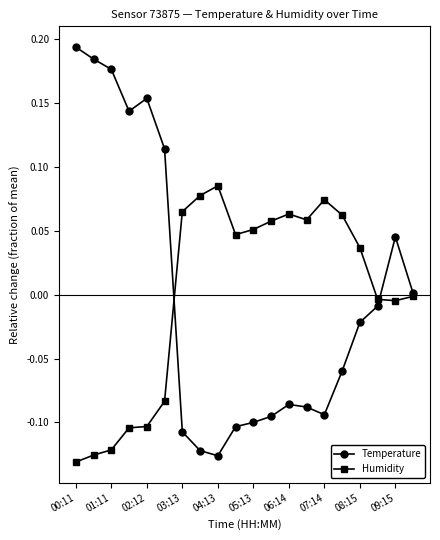

Which series has the largest range (max minus min)?

Temperature